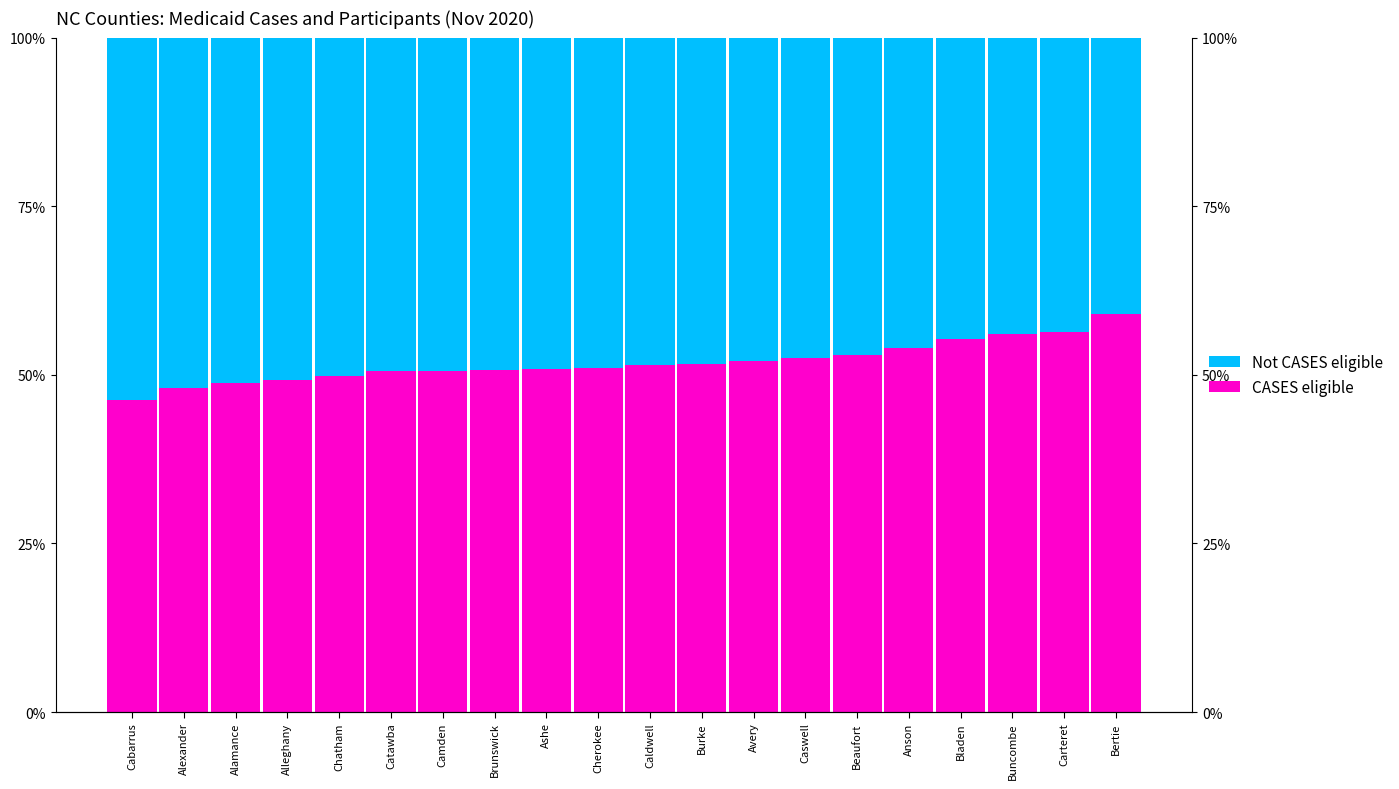

What is the label of the 12th bar from the right?

Ashe